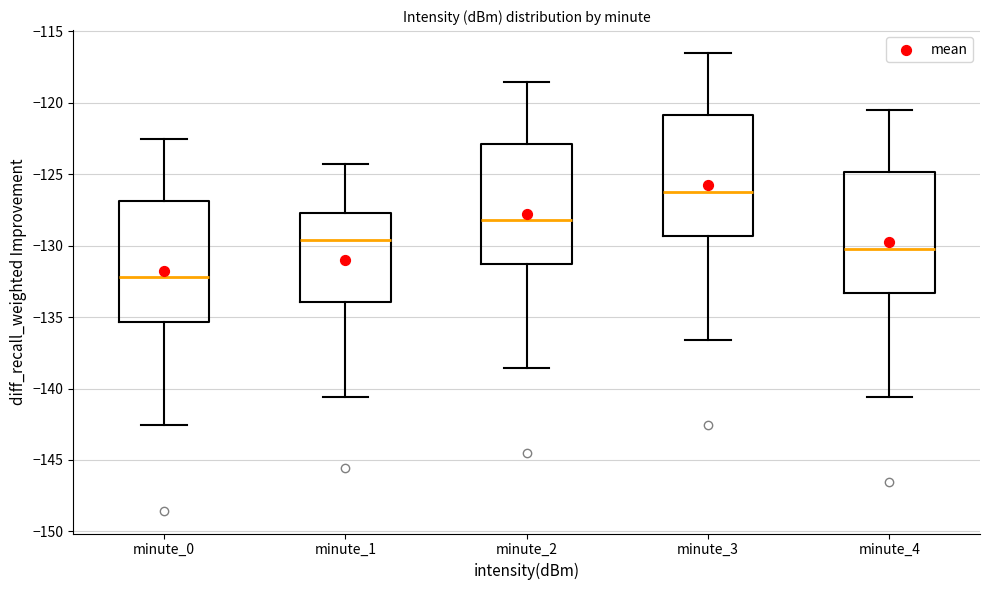

Reading left to right, transcribe this box plot: for each box, give where its median line is, the range the box spans, and where its two whiskers end, as read against the y-axis. The values are not printed on the chart, so give them approximately, as read against the axis.

minute_0: median -132.0, box -135.5 to -127.0, whiskers -142.5 to -122.5
minute_1: median -129.5, box -134.0 to -127.5, whiskers -140.5 to -124.5
minute_2: median -128.0, box -131.5 to -123.0, whiskers -138.5 to -118.5
minute_3: median -126.0, box -129.5 to -121.0, whiskers -136.5 to -116.5
minute_4: median -130.0, box -133.5 to -125.0, whiskers -140.5 to -120.5